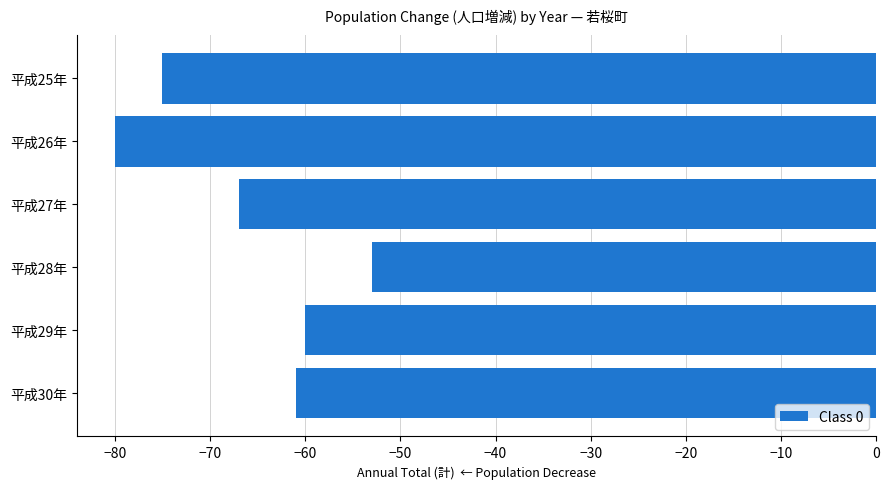

How many categories are shown in the chart?

6